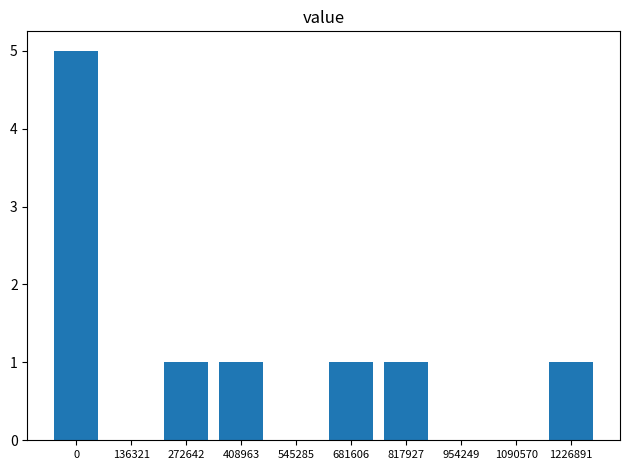

Approximately how many times larger is the value at 817927 compared to 272642?

1.0